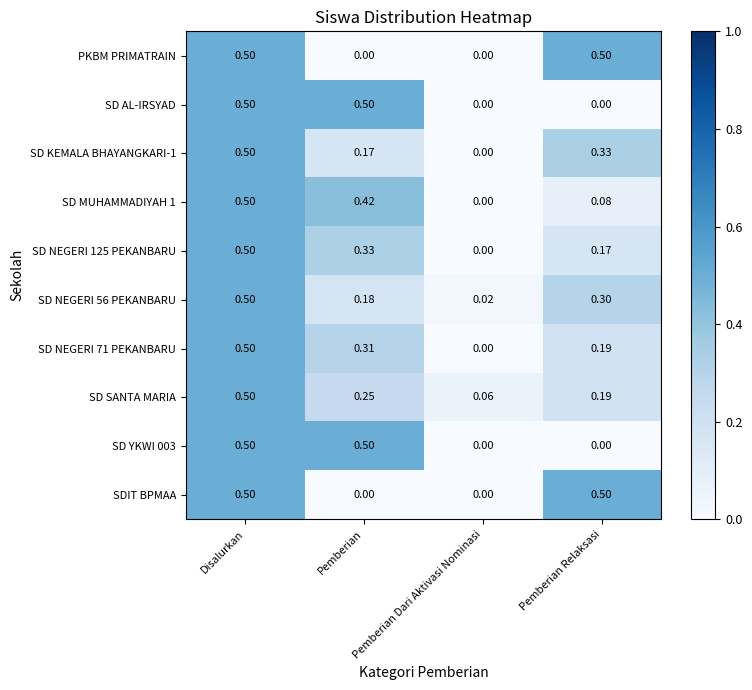

Where is SD SANTA MARIA nearest to the value 0?

Pemberian Dari Aktivasi Nominasi